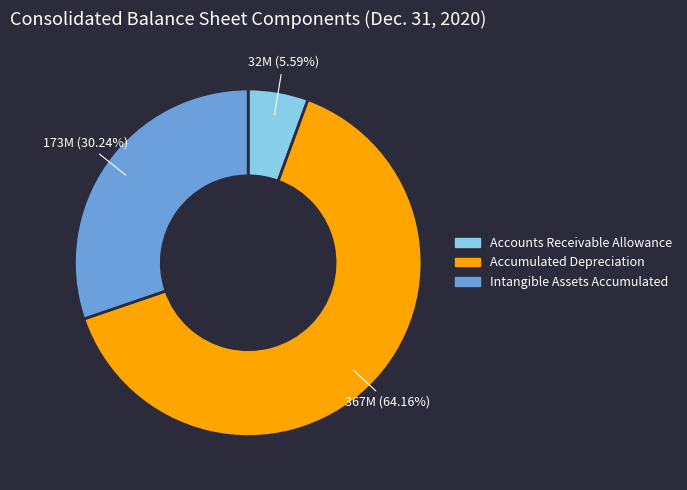

What percentage is NOT represented by Accounts Receivable Allowance?

94.4%